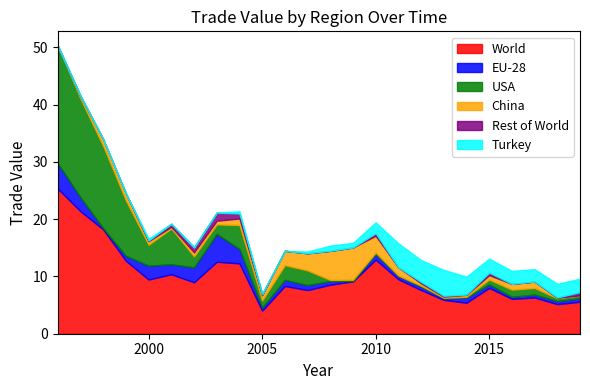

Which label corresponds to the largest value in the chart?

1996